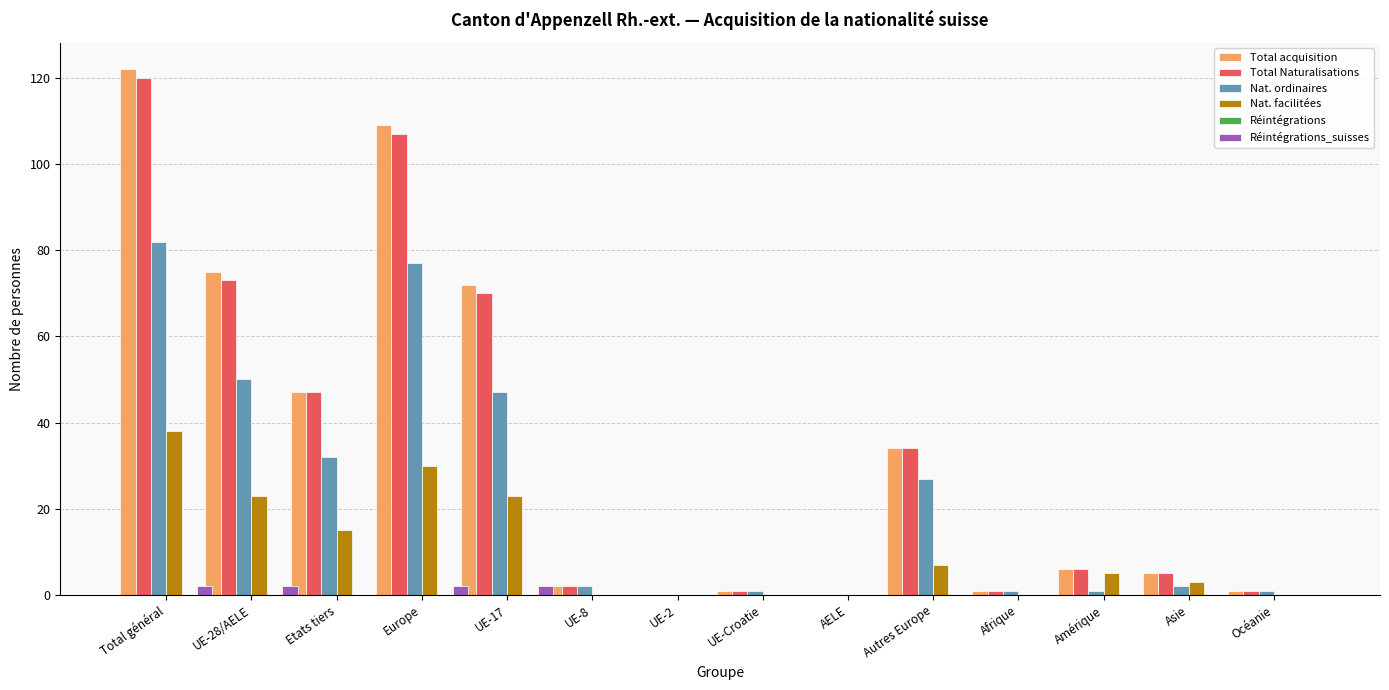

What is the difference between the Total Naturalisations values at Etats tiers and UE-8?

45